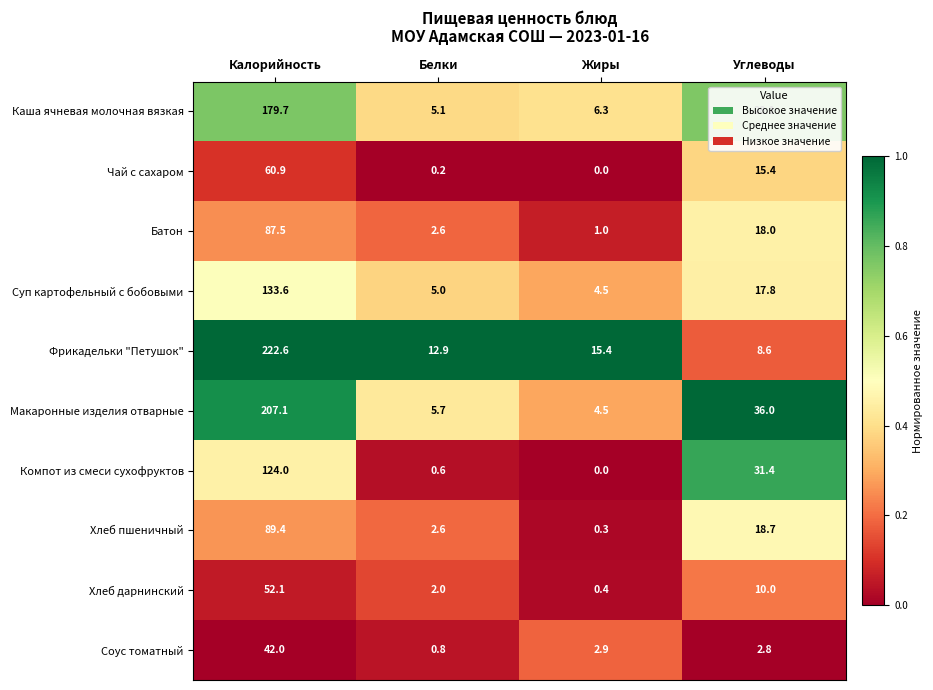

What is the average value of the Хлеб дарнинский series?

16.1